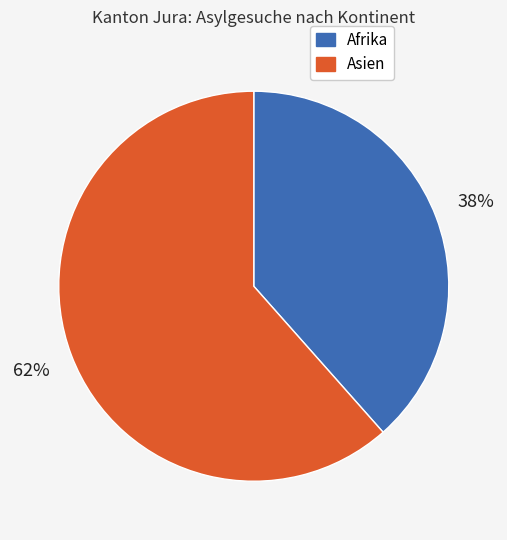

To the nearest percent, what percentage of the pie is Afrika?

38%